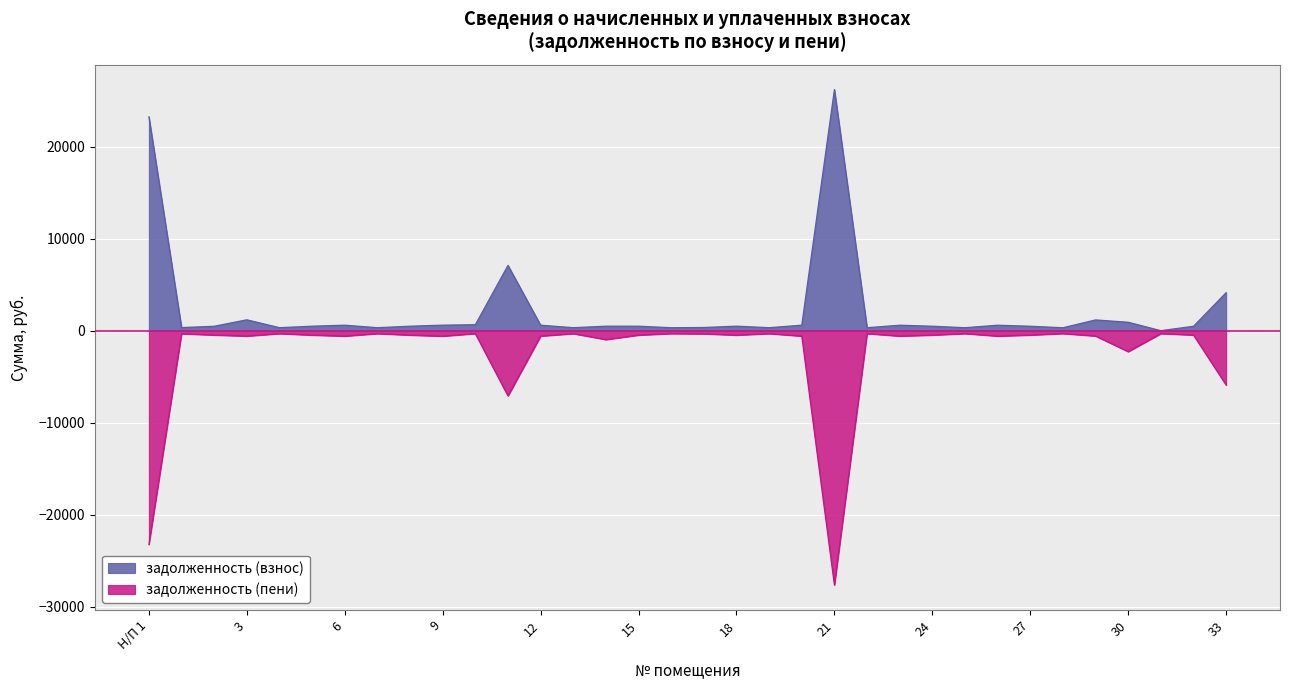

Reading left to right, transcribe all the data shown in this chart.

задолженность (взнос): Н/П 1=23247.1	1=333.6	2=478.7	3=1180.5	4=323.7	5=484.6	6=595.2	7=321.8	8=485.6	9=599.1	10=647.5	11=7095.1	12=594.2	13=323.7	14=486.6	15=485.6	16=320.8	17=344.5	18=489.6	19=322.8	20=594.2	21=26205.5	22=320.8	23=592.2	24=482.6	25=321.8	26=592.1	27=480.7	28=316.8	29=1166.6	30=914.0	31=0.0	32=476.7	33=4129.5
задолженность (пени): Н/П 1=-23247.1	1=-333.6	2=-478.7	3=-590.2	4=-323.7	5=-484.6	6=-594.9	7=-321.8	8=-485.6	9=-599.1	10=-323.7	11=-7095.1	12=-594.2	13=-323.7	14=-973.2	15=-485.6	16=-320.8	17=-344.5	18=-489.6	19=-322.8	20=-594.2	21=-27653.4	22=-320.8	23=-592.2	24=-482.6	25=-321.8	26=-592.2	27=-480.7	28=-316.8	29=-583.3	30=-2284.9	31=-319.8	32=-476.7	33=-5909.1